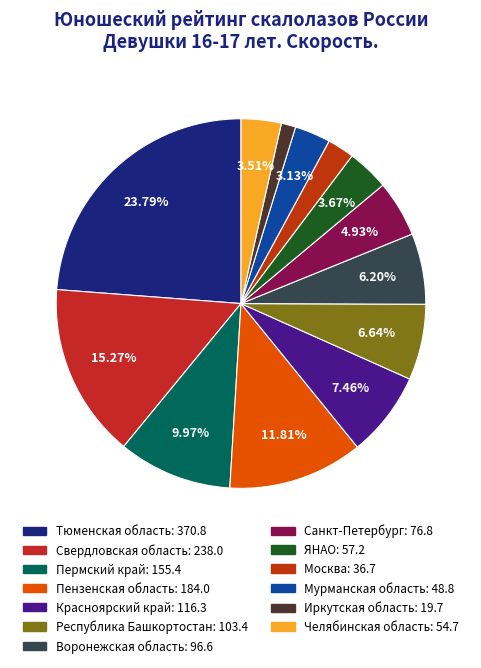

What percentage is NOT represented by ЯНАО?

96.3%